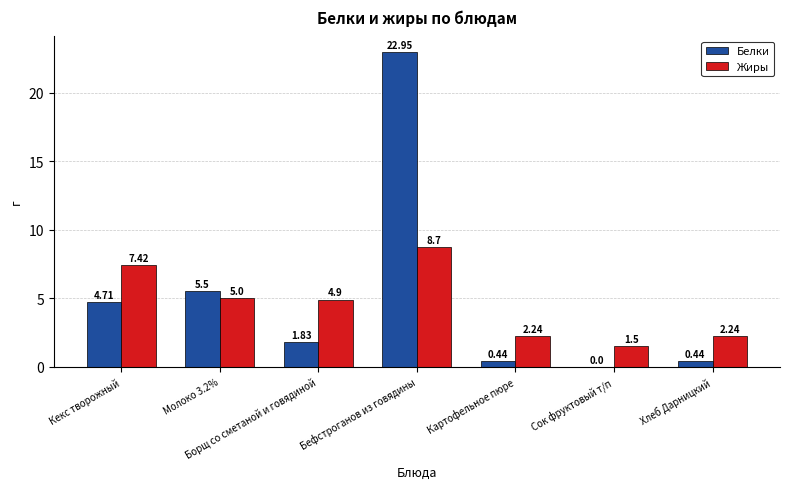

Does the chart contain stacked bars?

No